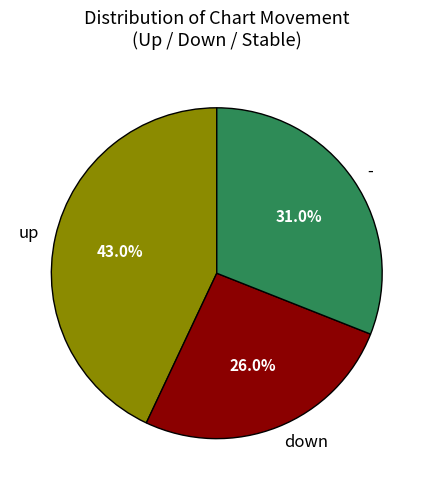

To the nearest percent, what is the average slice percentage?

33%